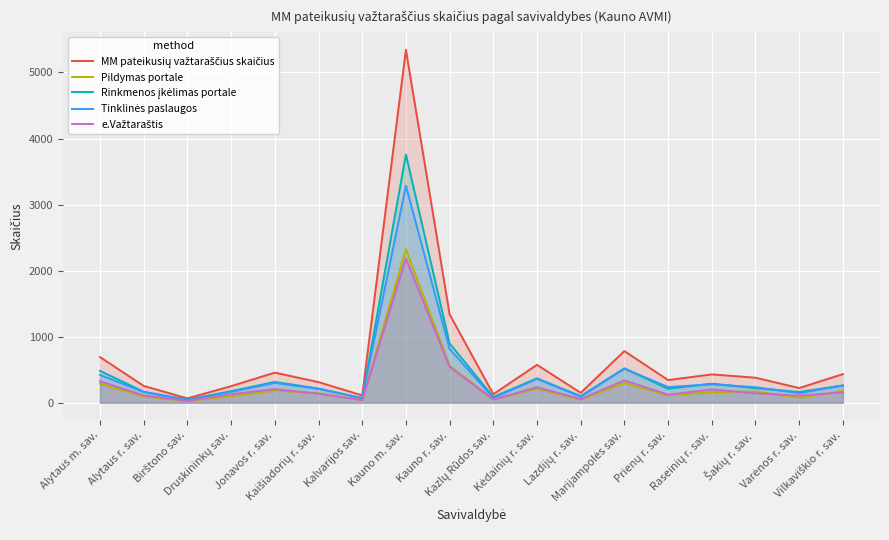

At how many categories does at least one series exceed 1735?

1